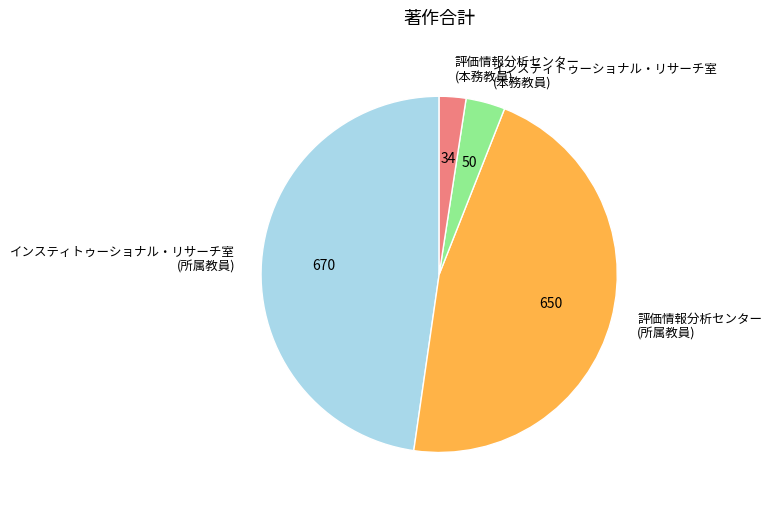

How many segments does this pie chart have?

4